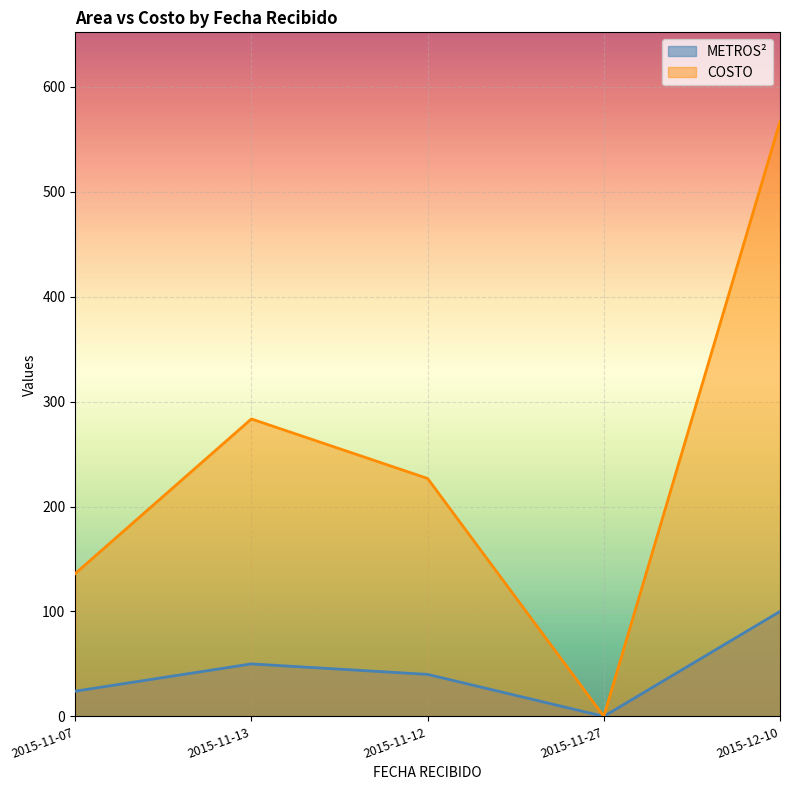

Rank the series by their maximum value, from highest to lowest.

COSTO, METROS²